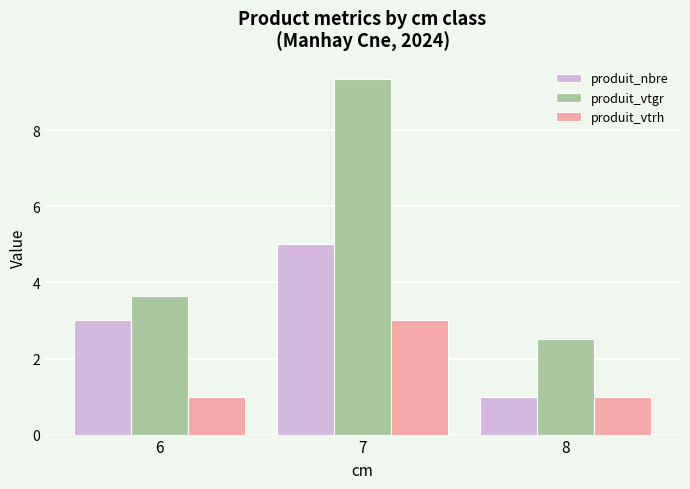

What is the difference between the highest and lowest values at 8?

1.5